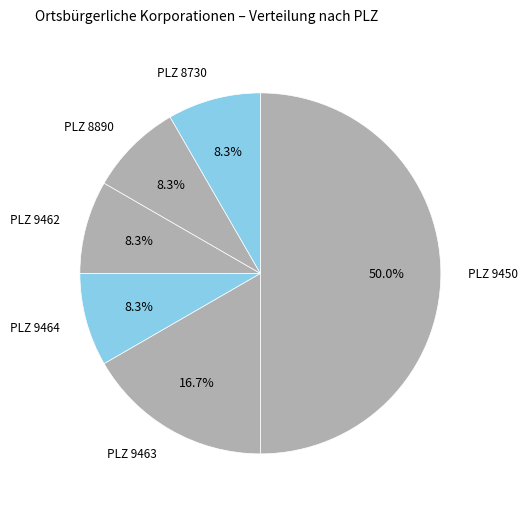

Approximately how many times larger is the value at PLZ 8890 compared to PLZ 8730?

1.0